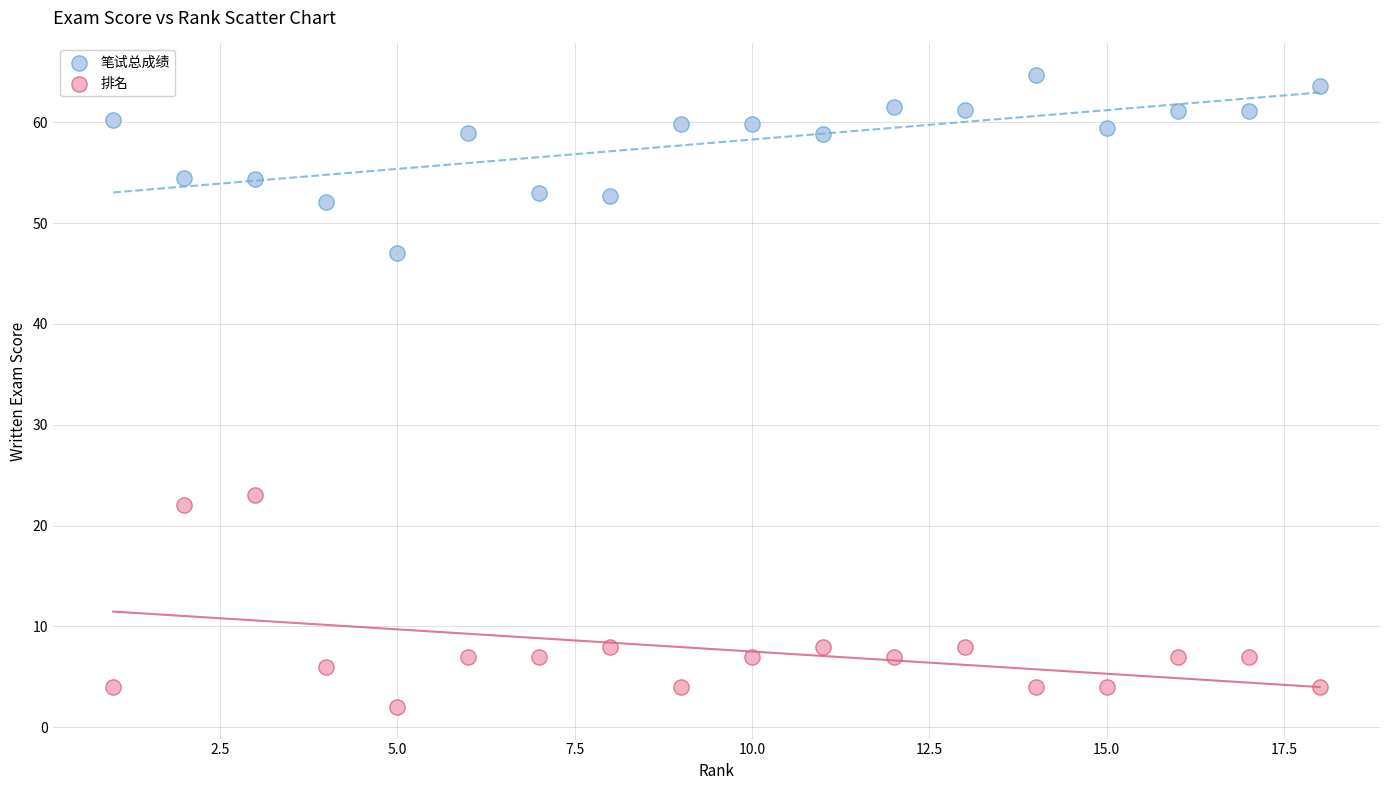

Which series contains the lowest Y value?

排名